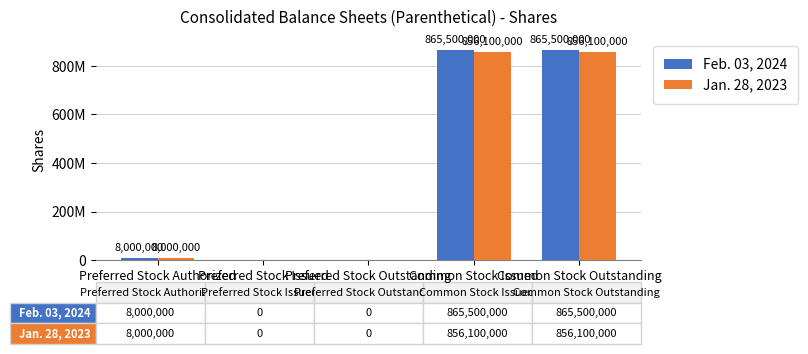

Which series has the largest range (max minus min)?

Feb. 03, 2024